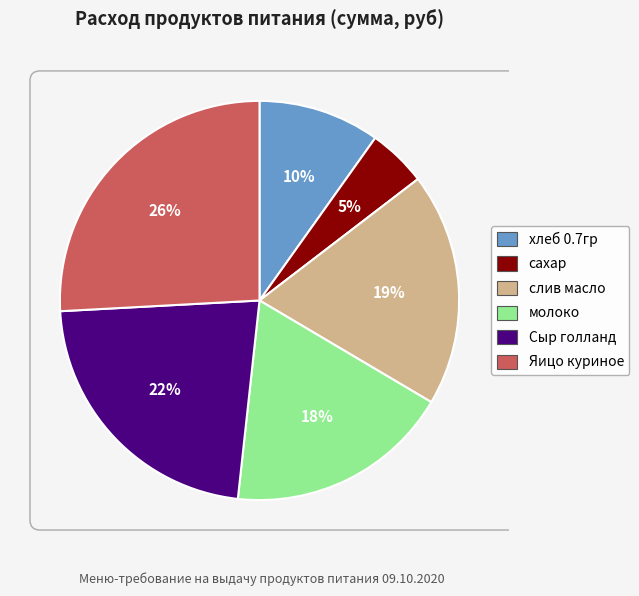

To the nearest percent, what is the difference between the слив масло and хлеб 0.7гр slice percentages?

9%